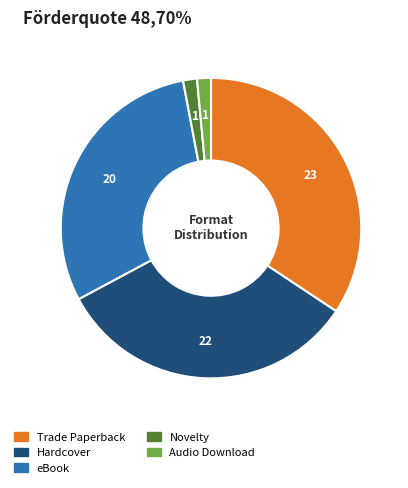

Approximately how many times larger is the value at Hardcover compared to eBook?

1.1